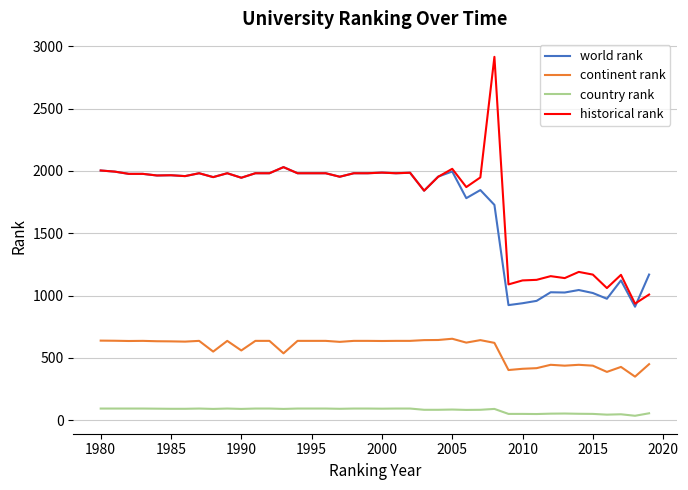

What is the highest value of the continent rank series?

653.0